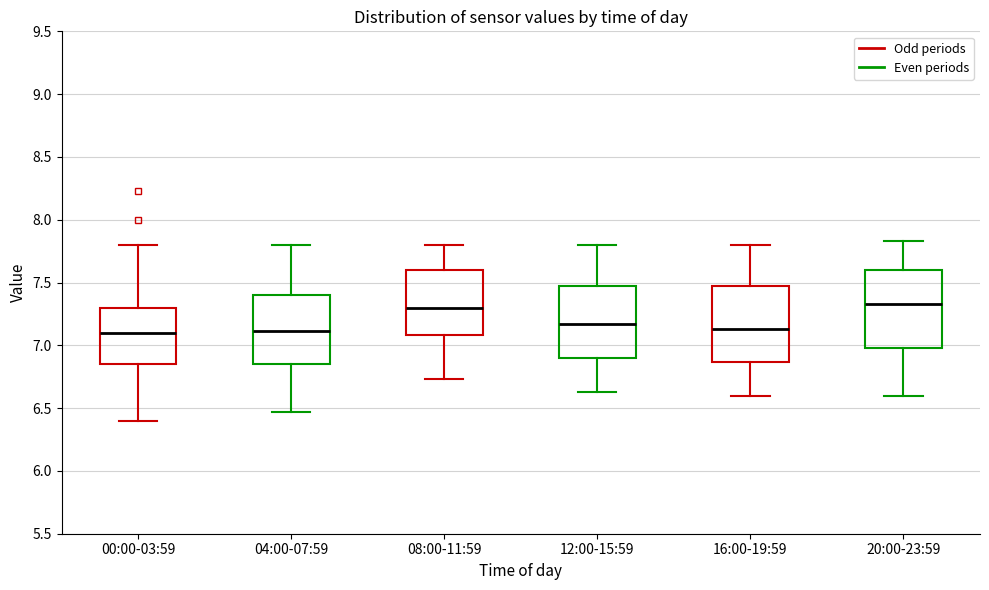

Where does the upper whisker of the box for 08:00-11:59 end on the y-axis? The values are not printed on the chart, so give them approximately, as read against the axis.

7.80